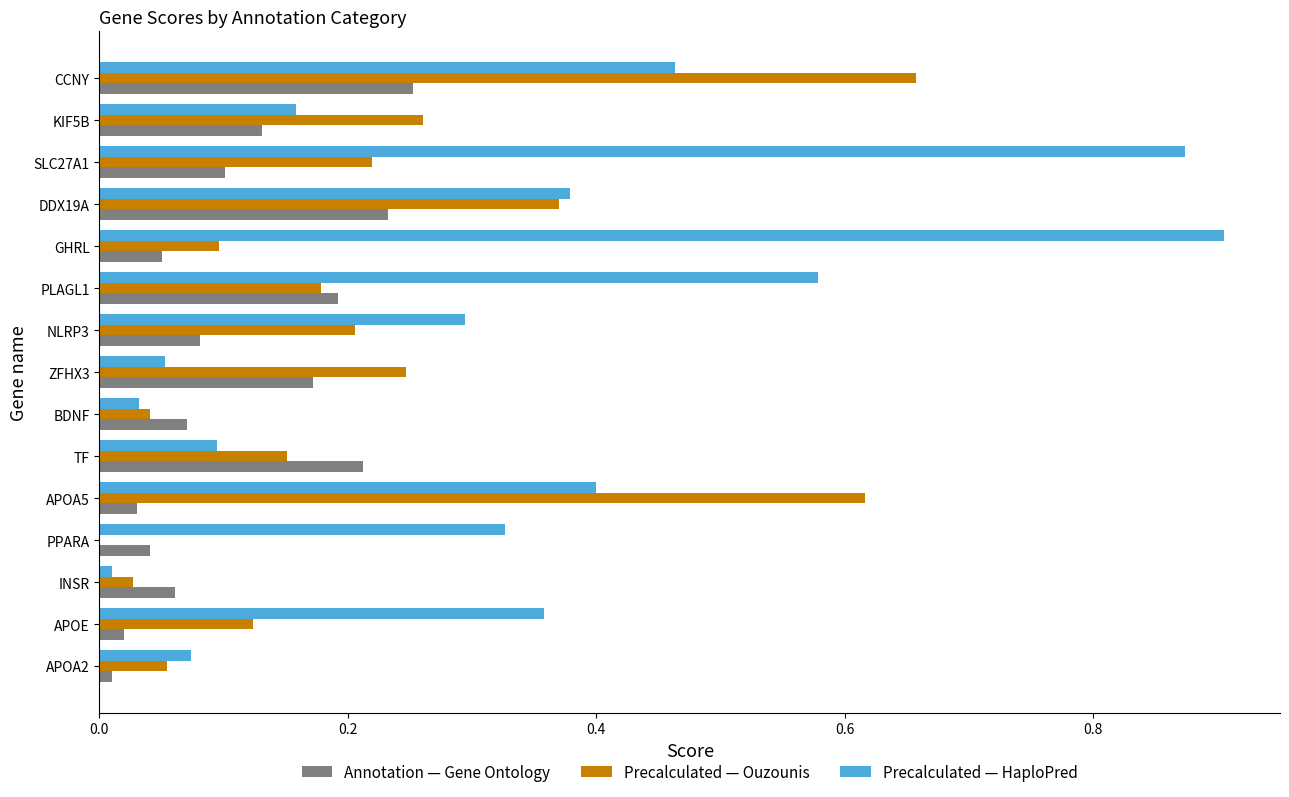

Which series has the largest total across all categories?

Precalculated — HaploPred